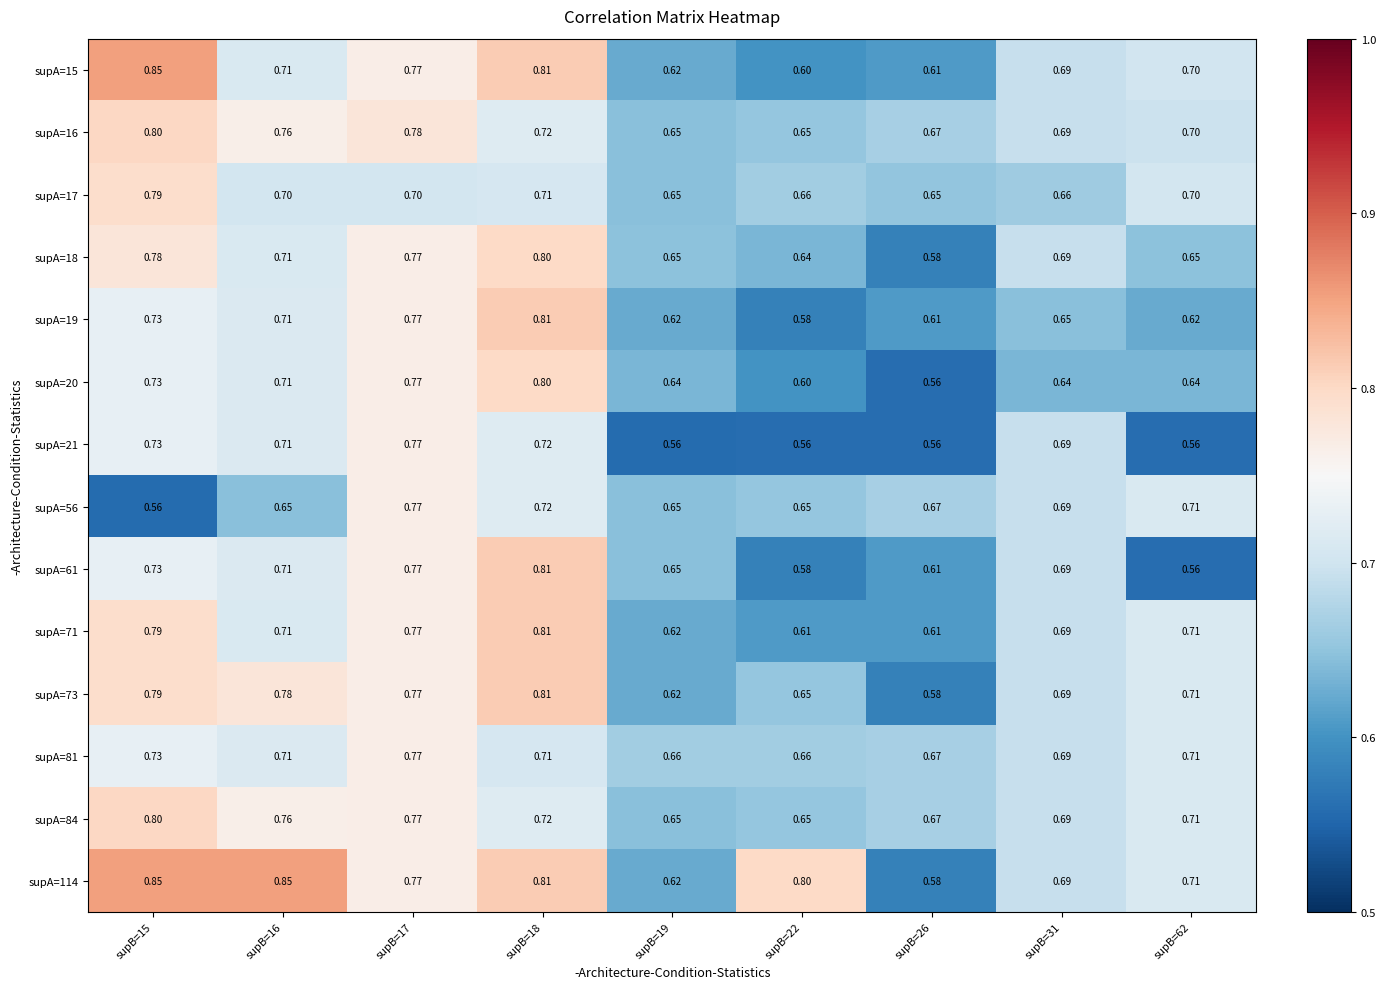

Which series has the widest spread of values?

supA=114